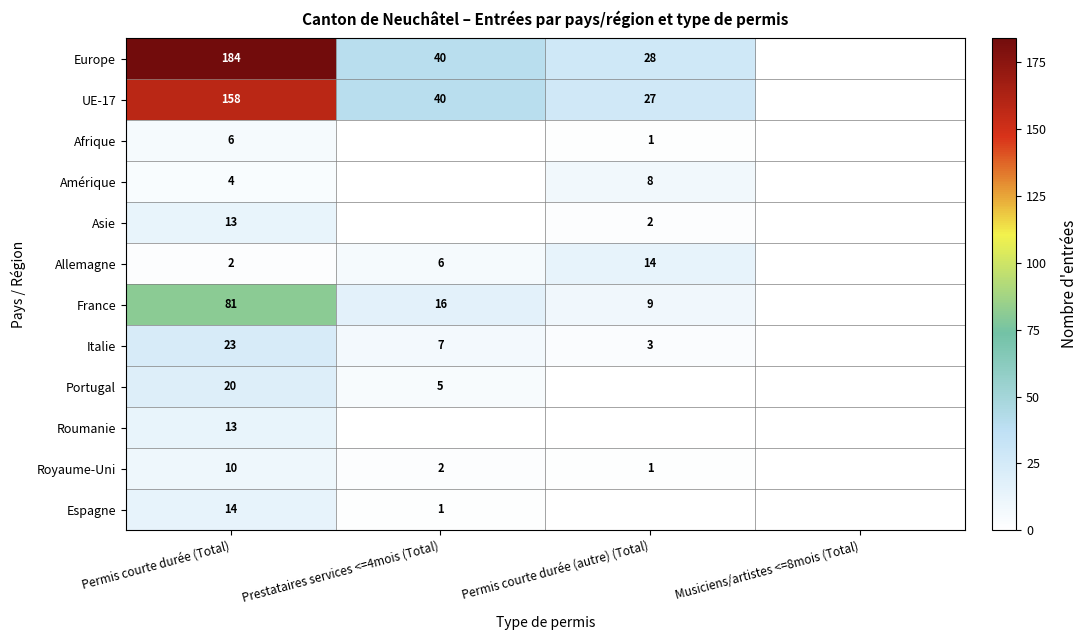

What is the difference between the Allemagne values at Permis courte durée (Total) and Permis courte durée (autre) (Total)?

12